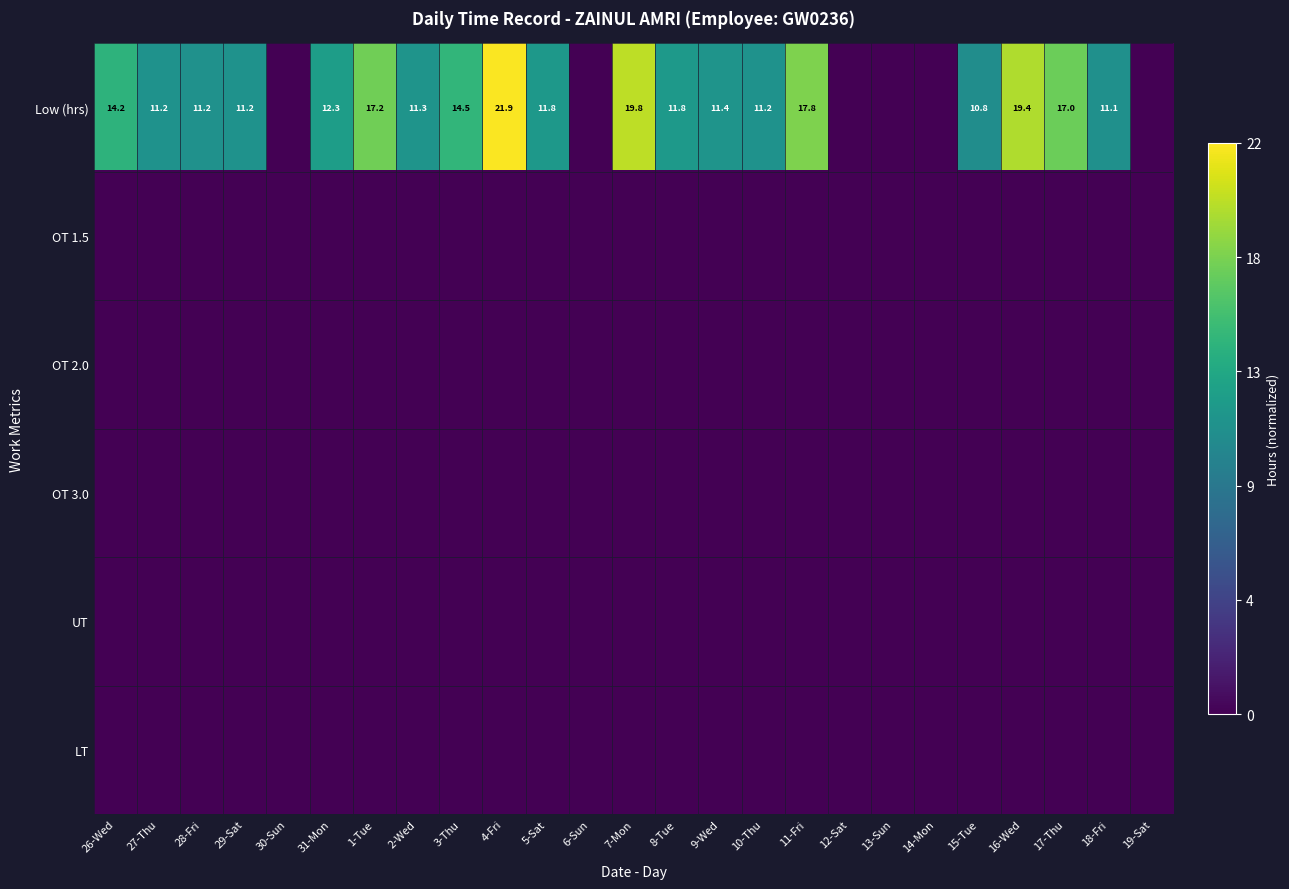

The value of Low (hrs) at 4-Fri is 36.1. True or false?

False